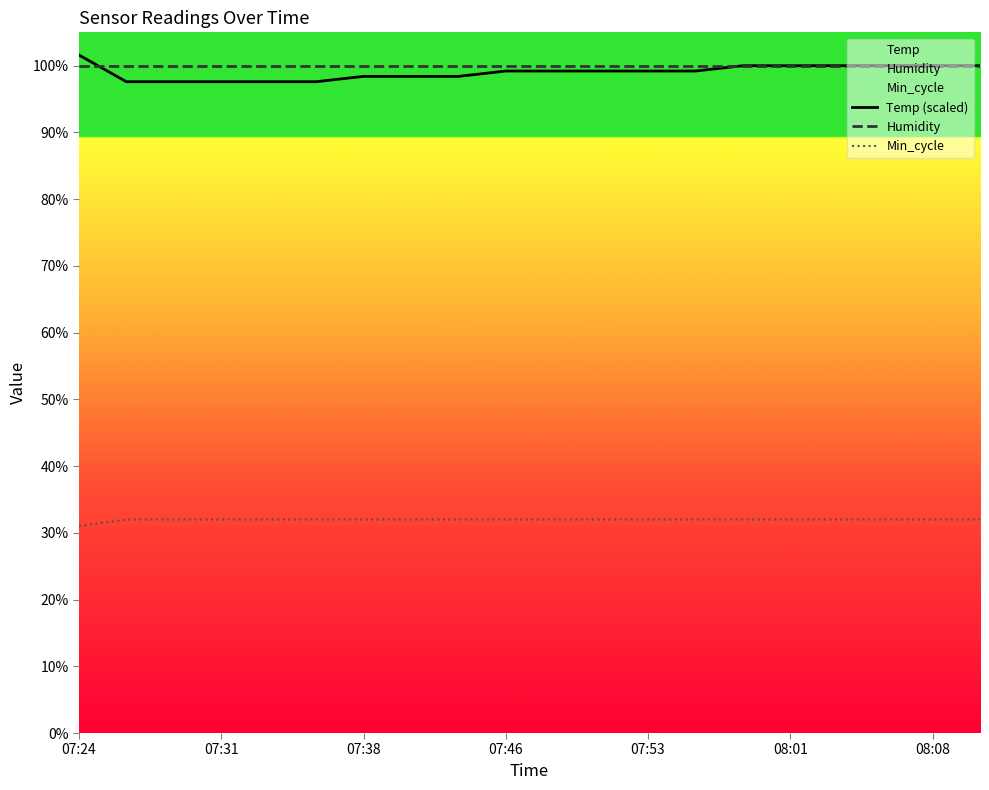

What are all the series names shown in the legend?

Temp (scaled), Humidity, Min_cycle